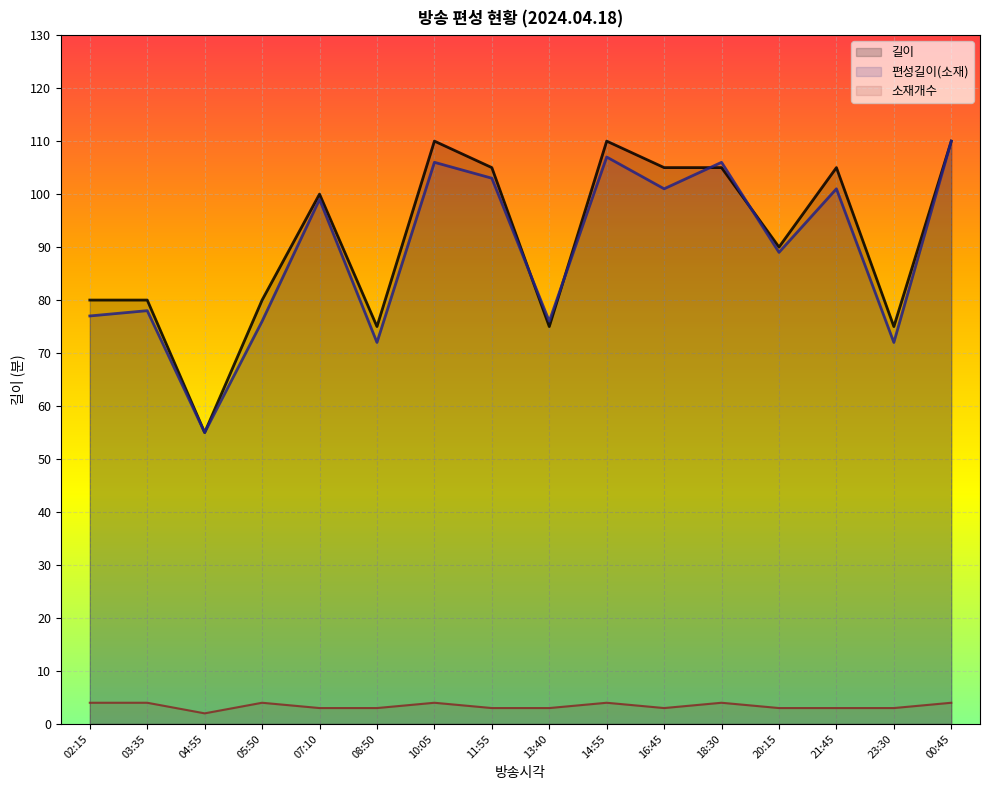

Which series has the widest spread of values?

길이